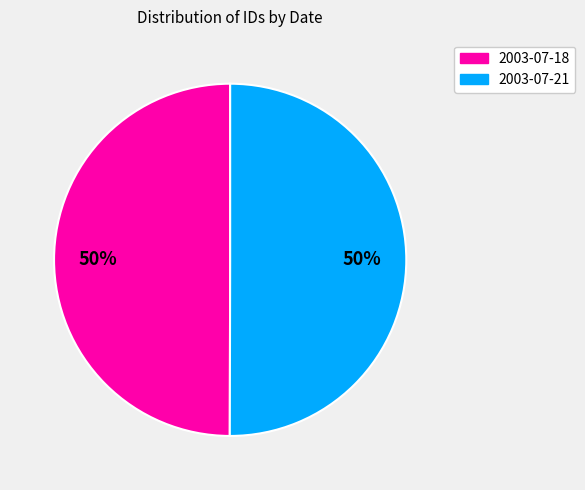

True or false: 2003-07-21 accounts for 50% of the total.

True